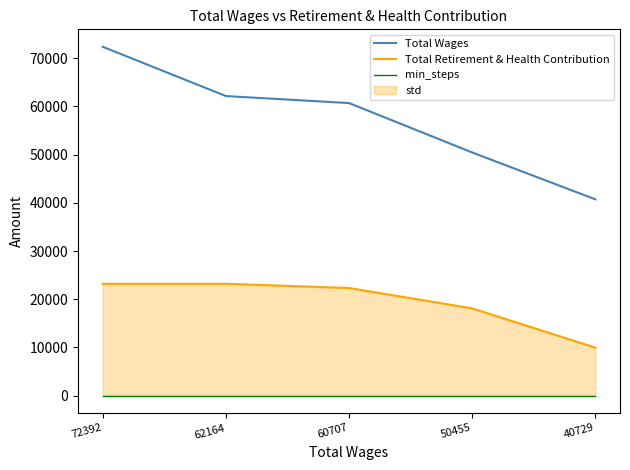

True or false: Total Wages has more than 1 interior local peaks.

False